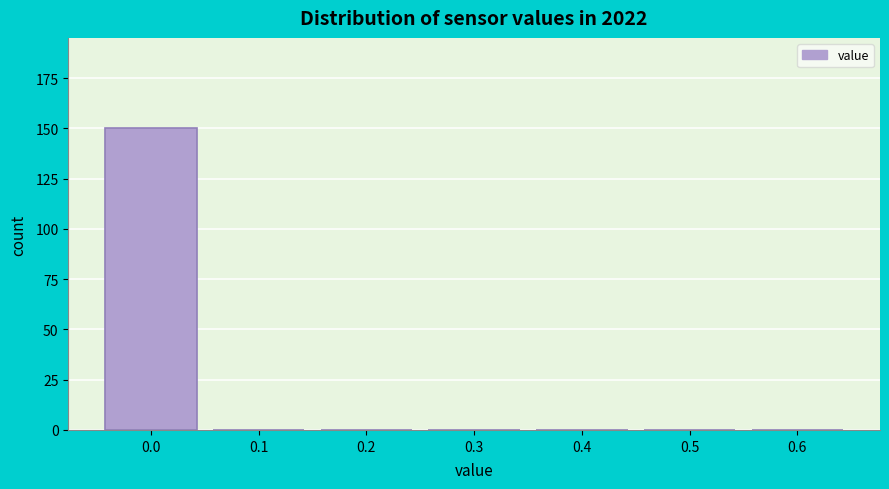

Reading right to left, list all the values displayed in this chart.

0.6=0	0.5=0	0.4=0	0.3=0	0.2=0	0.1=0	0.0=150